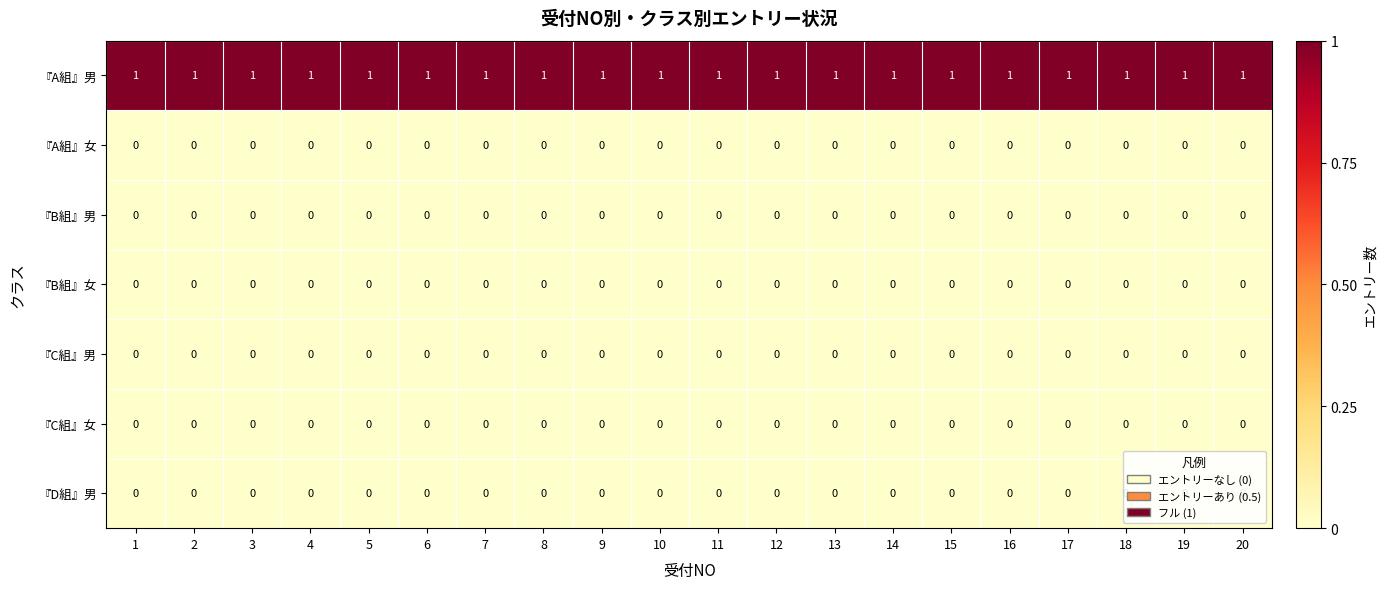

What is the difference between the highest and lowest values at 7?

1